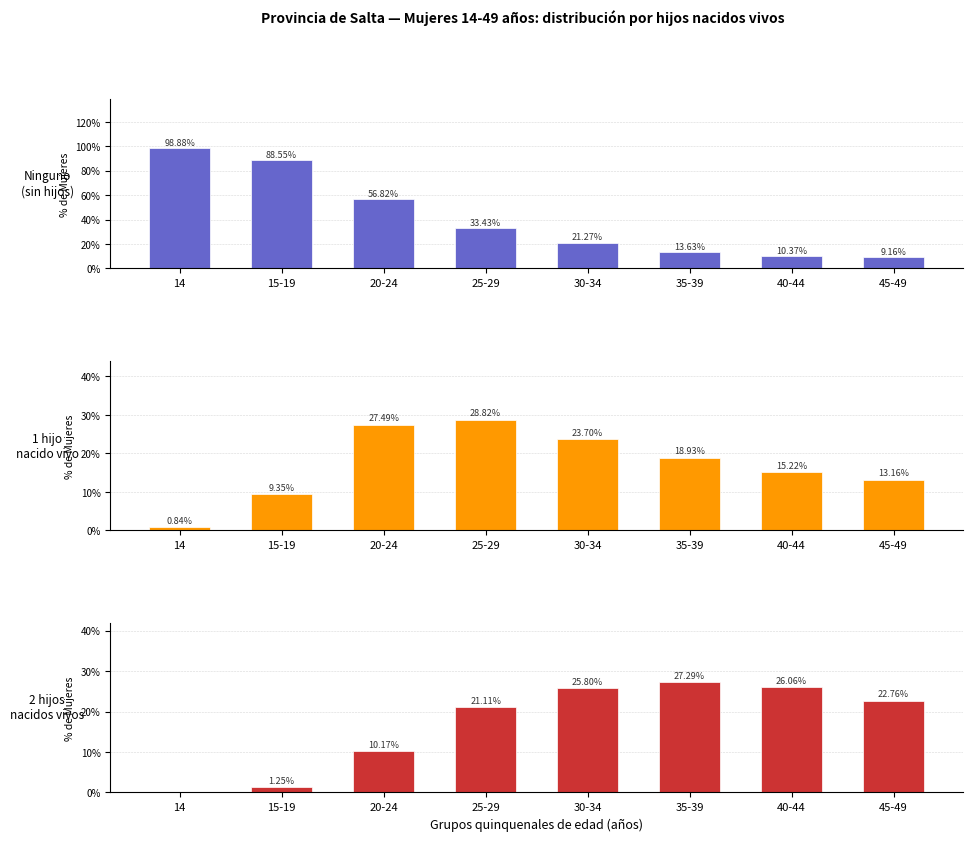

What is the spread (max minus min) of values at 35-39?

13.7